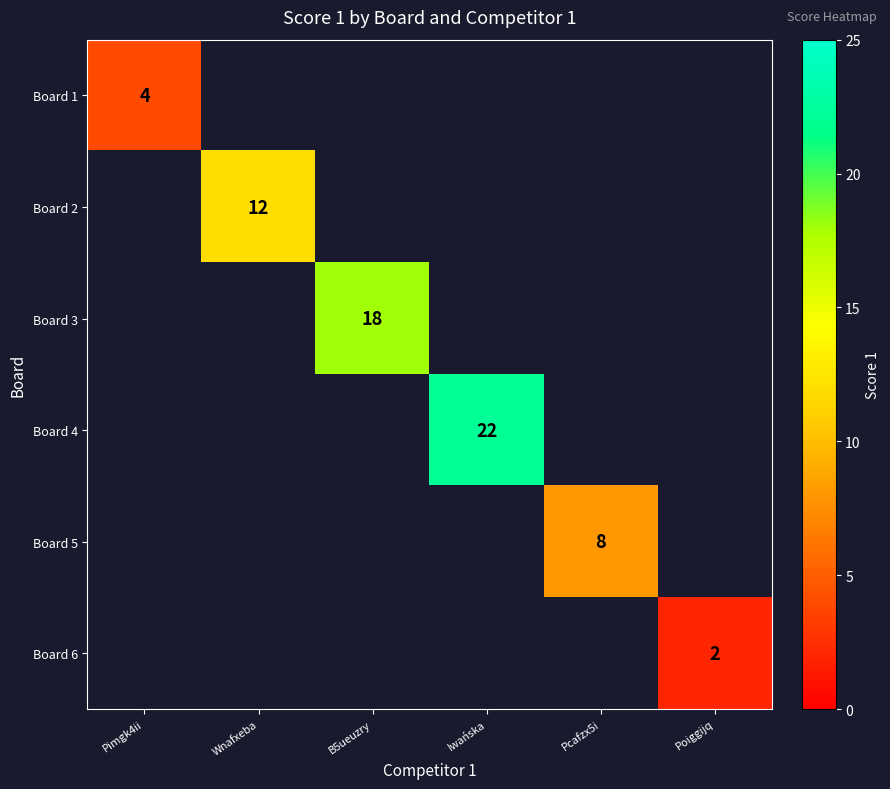

What is the greatest value displayed?

22.0